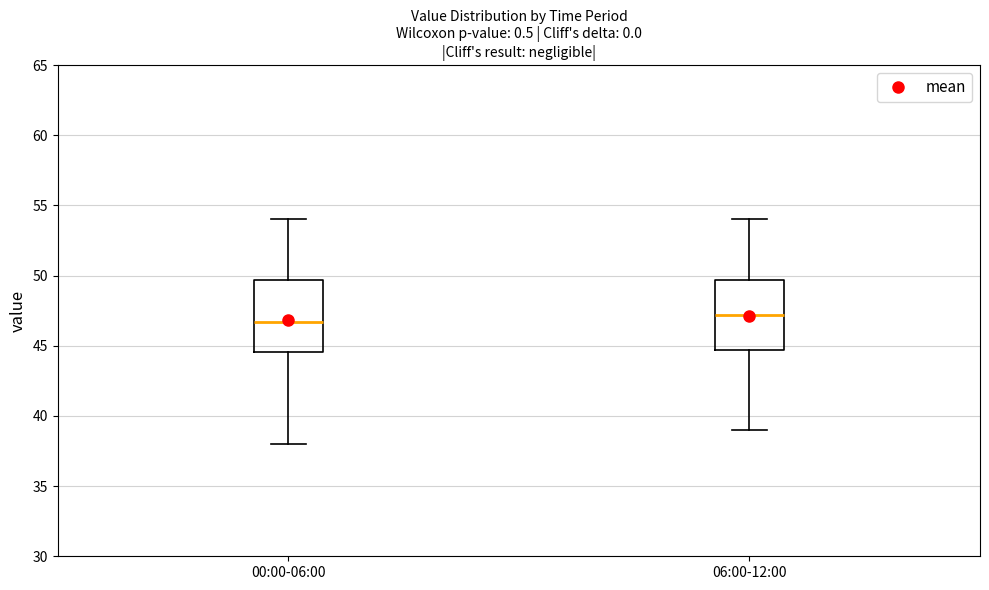

Which box has the highest median line?

06:00-12:00